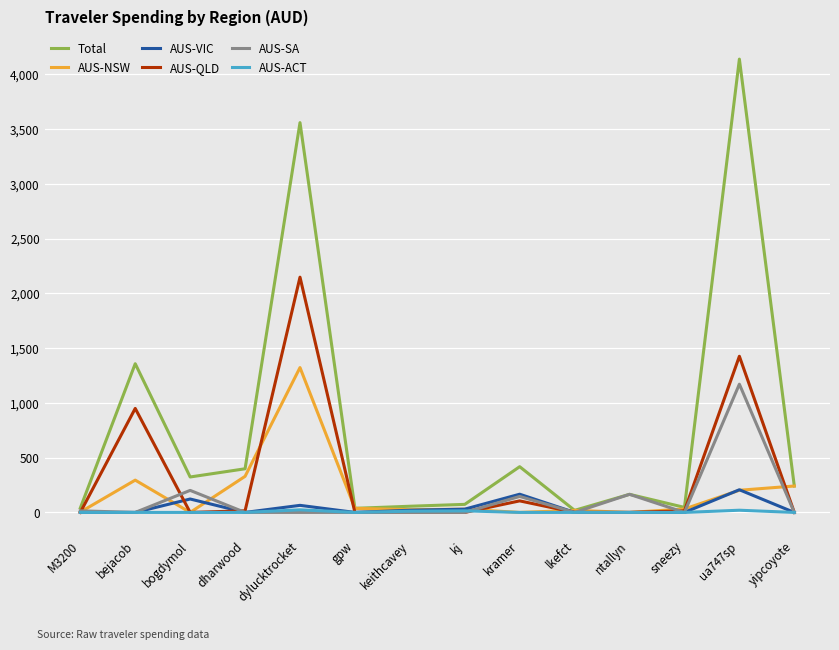

Does the chart have visible grid lines?

Yes